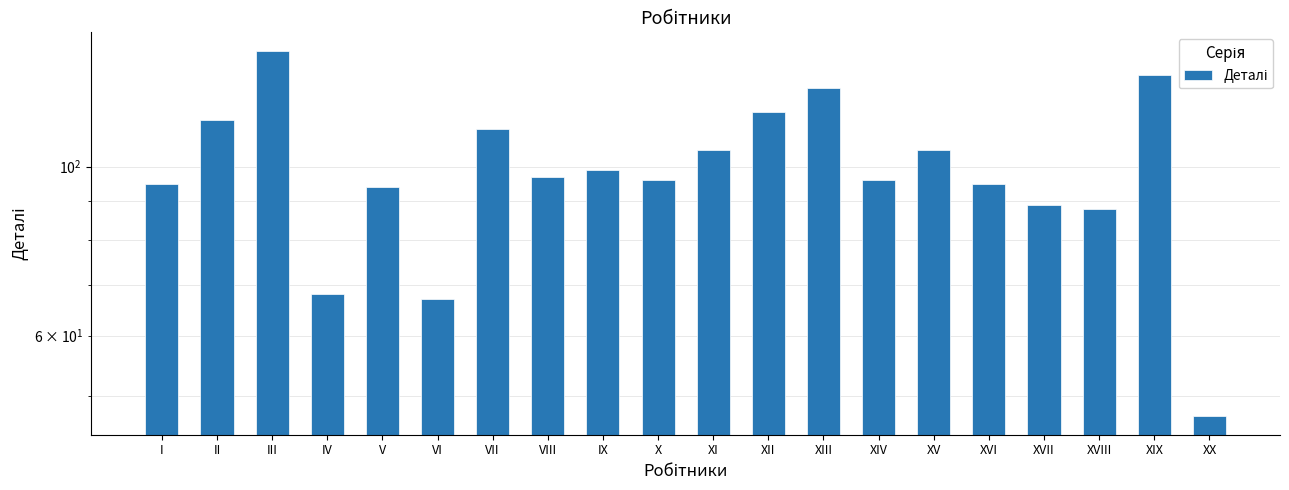

What is the difference between the values at VIII and X?

1